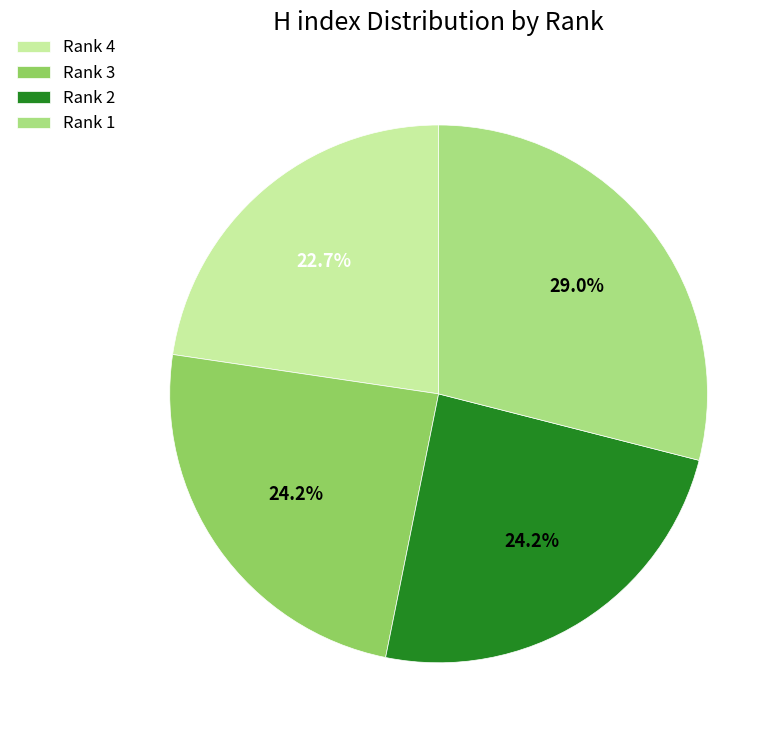

Does any single category account for the majority?

No